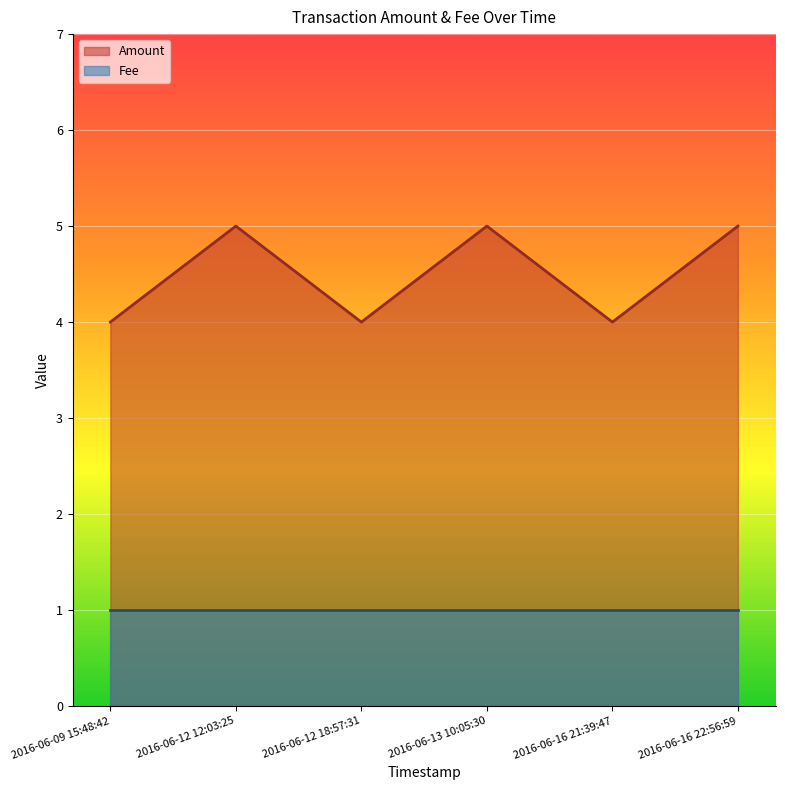

Count the values in the range 4 to 5.

6